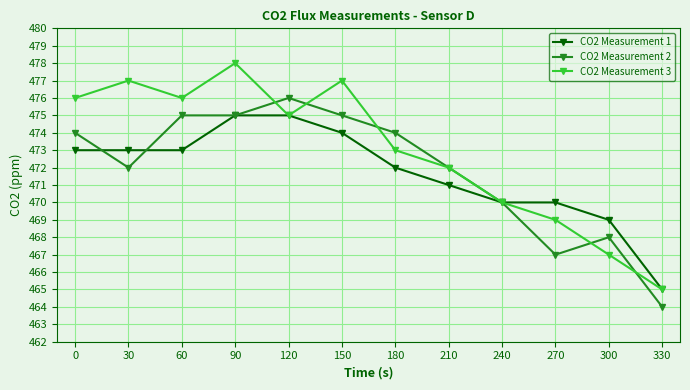

Is it true that CO2 Measurement 3 equals 478 at 90?

True